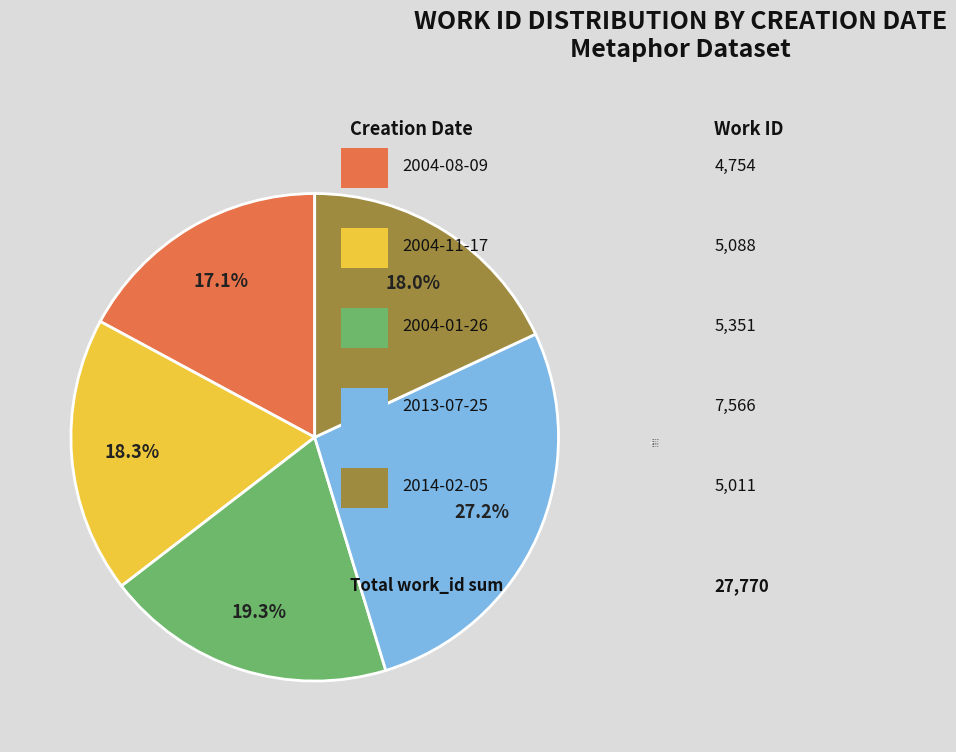

To the nearest percent, what portion does 2013-07-25 represent?

27%